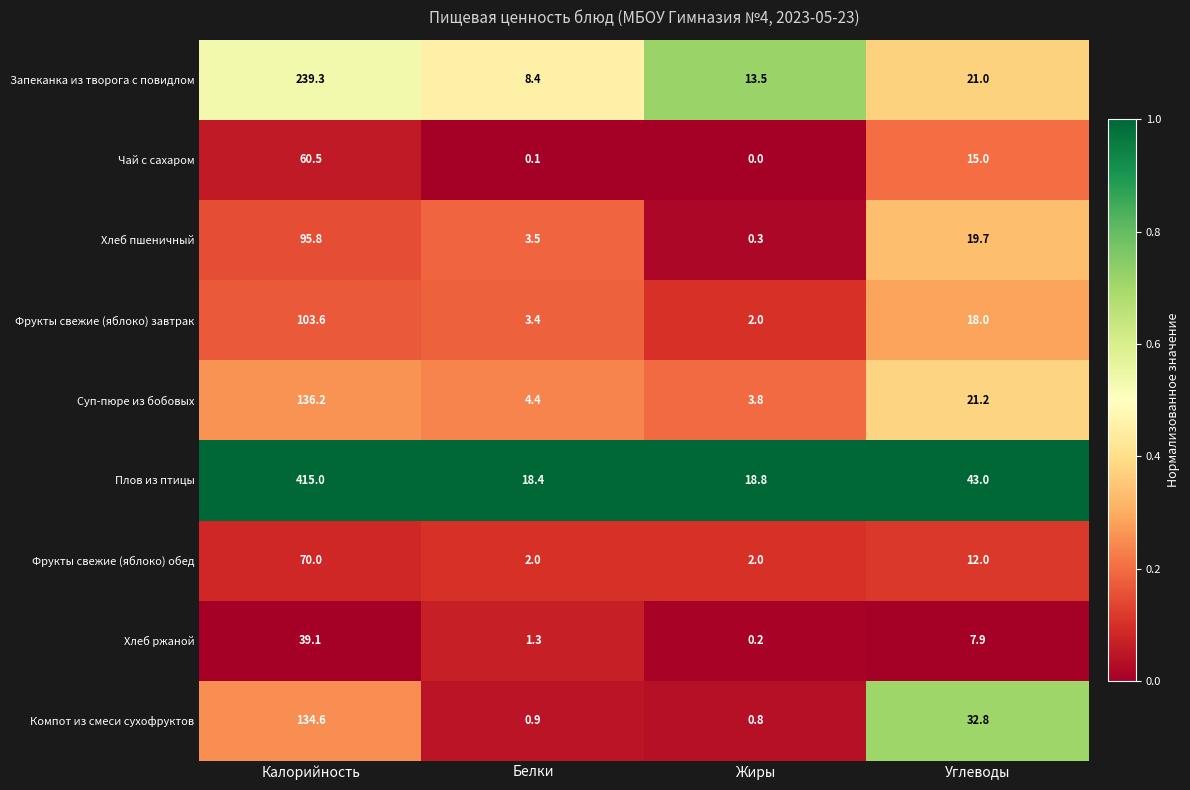

Which series changed the most between Жиры and Углеводы?

Компот из смеси сухофруктов